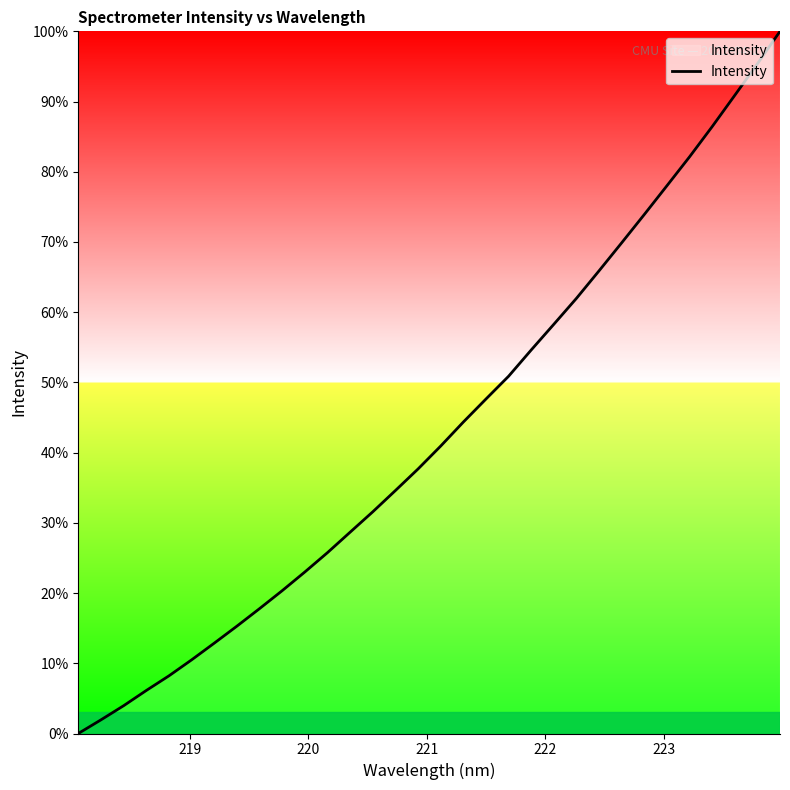

What is the greatest value displayed?

100.0